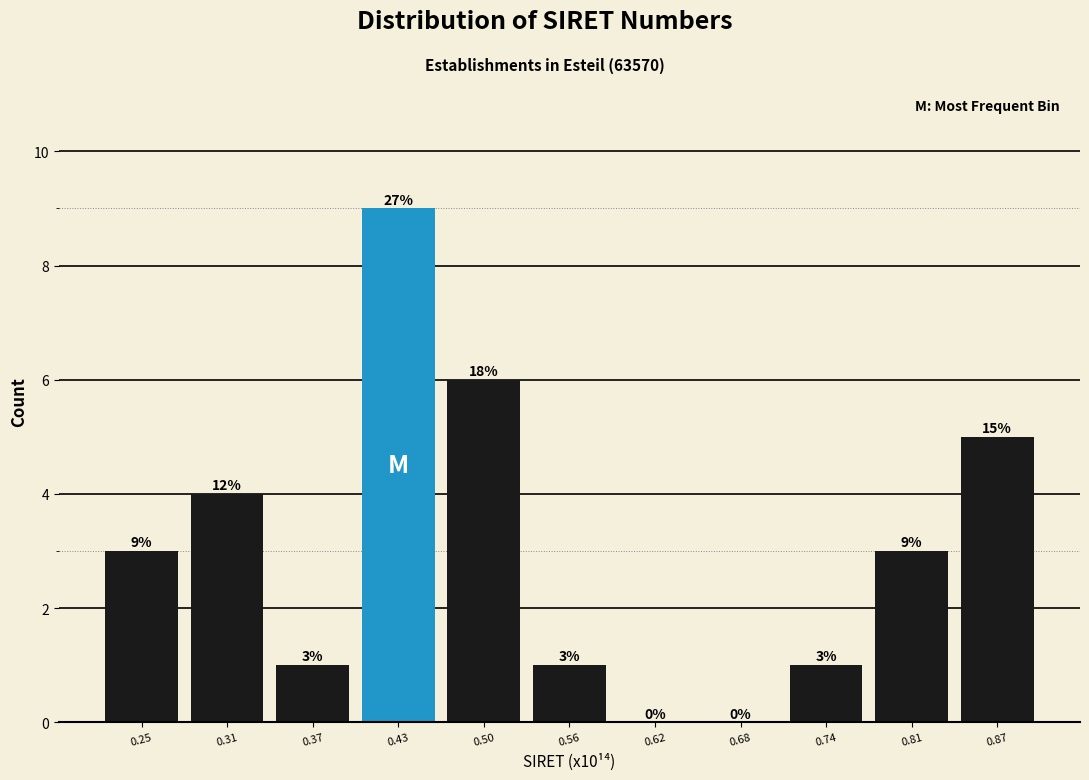

Reading left to right, what are all the values shown in this chart?

0.25=3	0.31=4	0.37=1	0.43=9	0.50=6	0.56=1	0.62=0	0.68=0	0.74=1	0.81=3	0.87=5